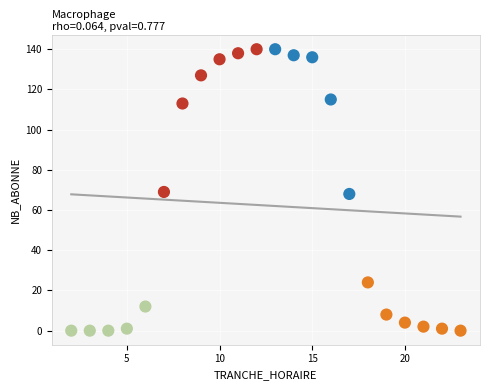

What is the range of Y values (max minus min)?

140